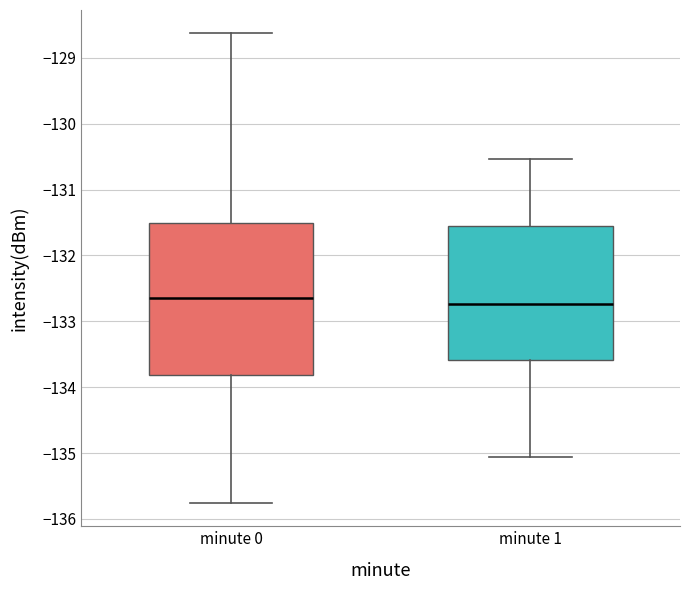

Where is the lower edge of the box for minute 1 on the y-axis? The values are not printed on the chart, so give them approximately, as read against the axis.

-133.6